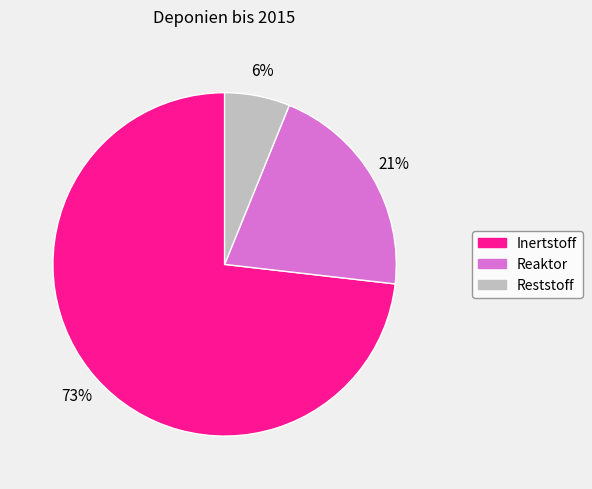

Between Inertstoff and Reaktor, which is larger?

Inertstoff